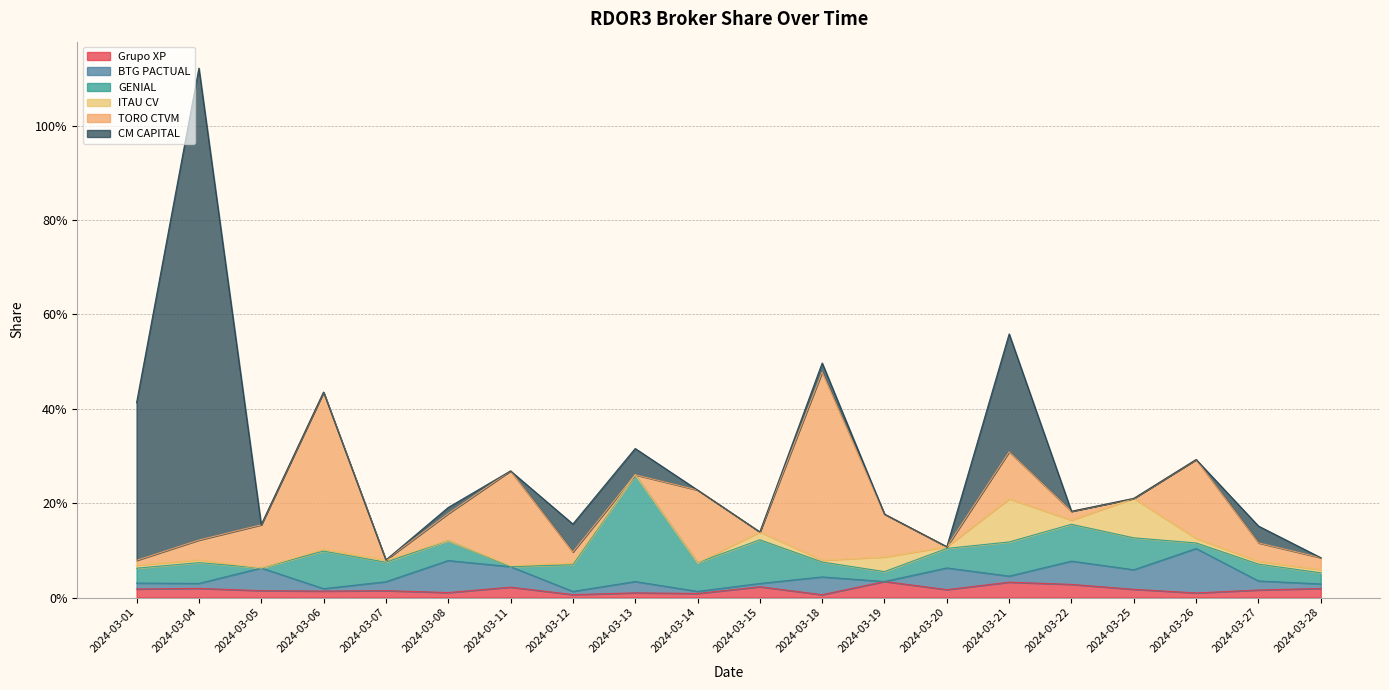

Reading left to right, extract all data points from this chart.

Grupo XP: 0.0	0.0	0.0	0.0	0.0	0.0	0.0	0.0	0.0	0.0	0.0	0.0	0.0	0.0	0.0	0.0	0.0	0.0	0.0	0.0
BTG PACTUAL: 0.0	0.0	0.0	0.0	0.0	0.1	0.0	0.0	0.0	0.0	0.0	0.0	0.0	0.0	0.0	0.0	0.0	0.1	0.0	0.0
GENIAL: 0.0	0.0	0.0	0.1	0.0	0.0	0.0	0.1	0.2	0.1	0.1	0.0	0.0	0.0	0.1	0.1	0.1	0.0	0.0	0.0
ITAU CV: 0.0	0.0	0.0	0.0	0.0	0.0	0.0	0.0	0.0	0.0	0.0	0.0	0.0	0.0	0.1	0.0	0.1	0.0	0.0	0.0
TORO CTVM: 0.0	0.0	0.1	0.3	0.0	0.1	0.2	0.0	0.0	0.2	0.0	0.4	0.1	0.0	0.1	0.0	0.0	0.2	0.0	0.0
CM CAPITAL: 0.3	1.0	0.0	0.0	0.0	0.0	0.0	0.1	0.1	0.0	0.0	0.0	0.0	0.0	0.2	0.0	0.0	0.0	0.0	0.0